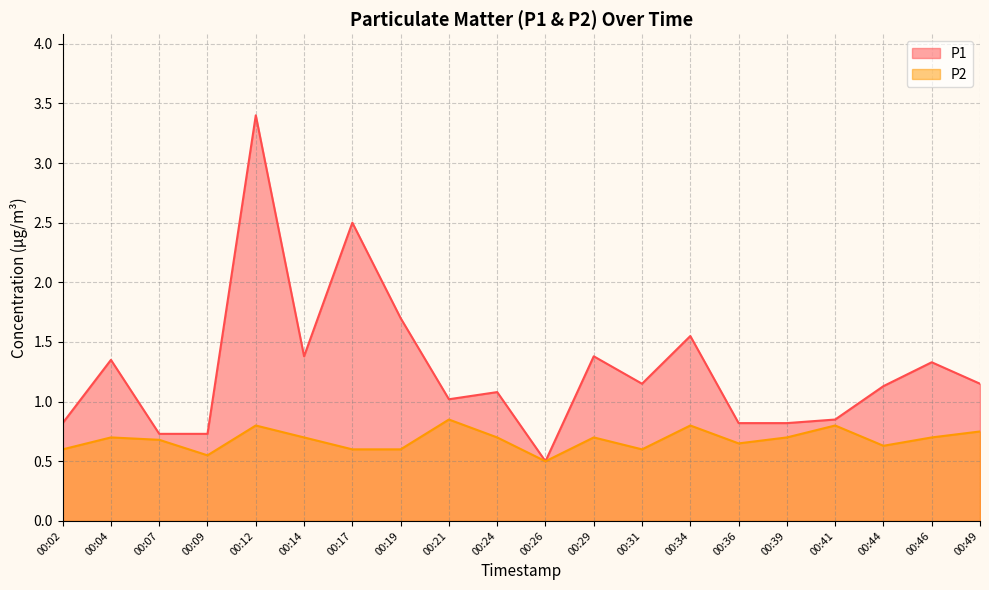

True or false: P2 and P1 intersect in this chart.

False